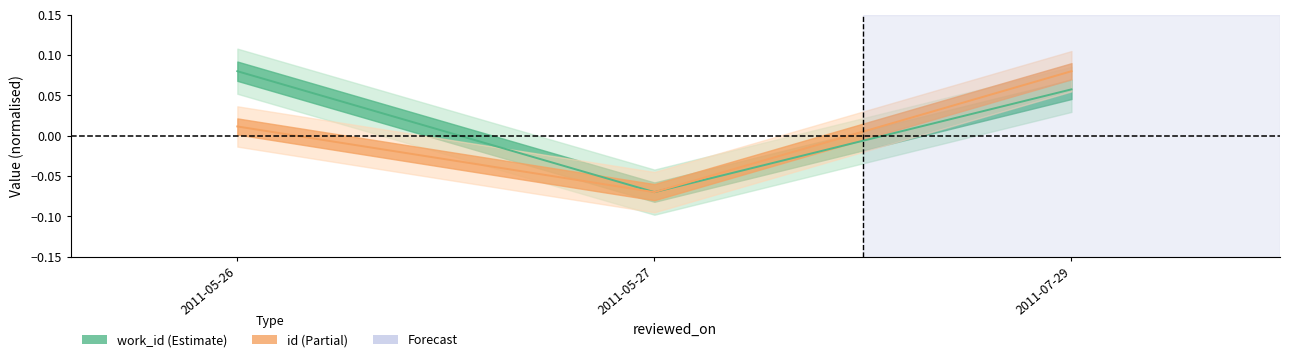

How many values in the id series are below 0?

1